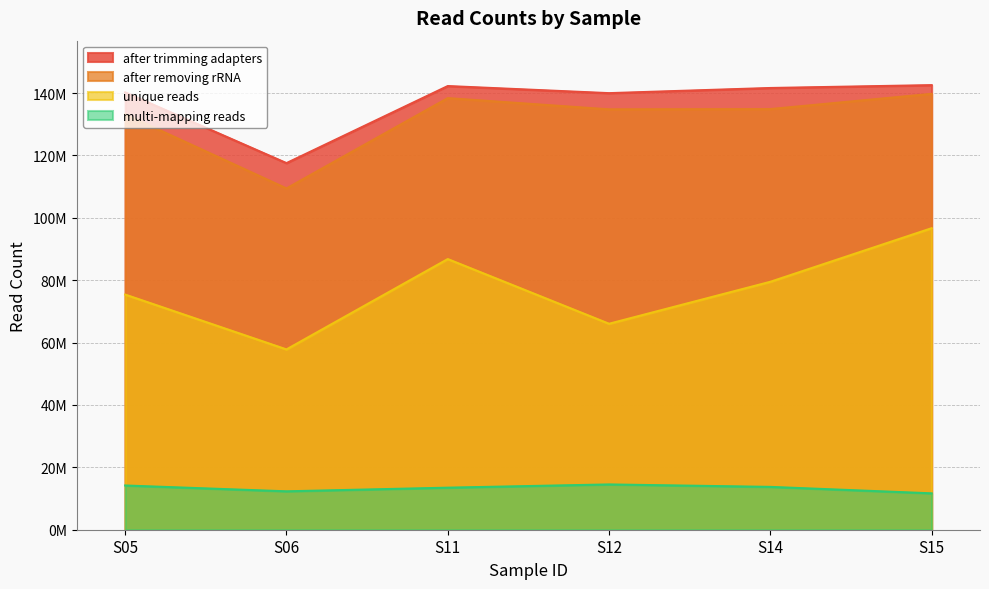

Reading left to right, transcribe all the data shown in this chart.

after trimming adapters: S05=140236816	S06=117555246	S11=142265974	S12=139990364	S14=141644276	S15=142562152
after removing rRNA: S05=133208772	S06=109439808	S11=138395958	S12=134800598	S14=134885712	S15=139767038
unique reads: S05=75401418	S06=57817920	S11=86787654	S12=66045558	S14=79502250	S15=96682314
multi-mapping reads: S05=14182990	S06=12313606	S11=13481538	S12=14519656	S14=13734534	S15=11666400